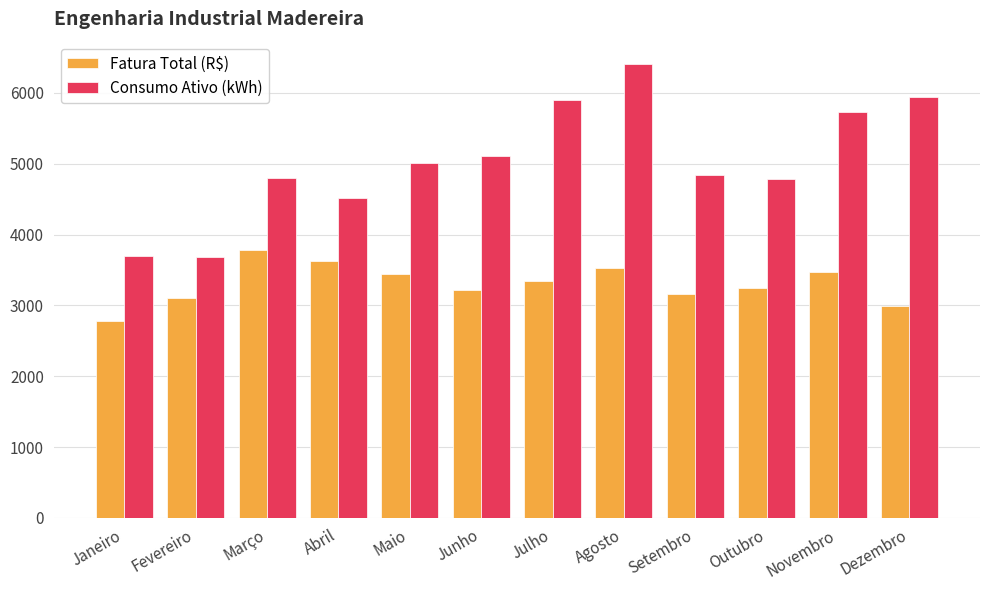

Which series has the widest spread of values?

Consumo Ativo (kWh)